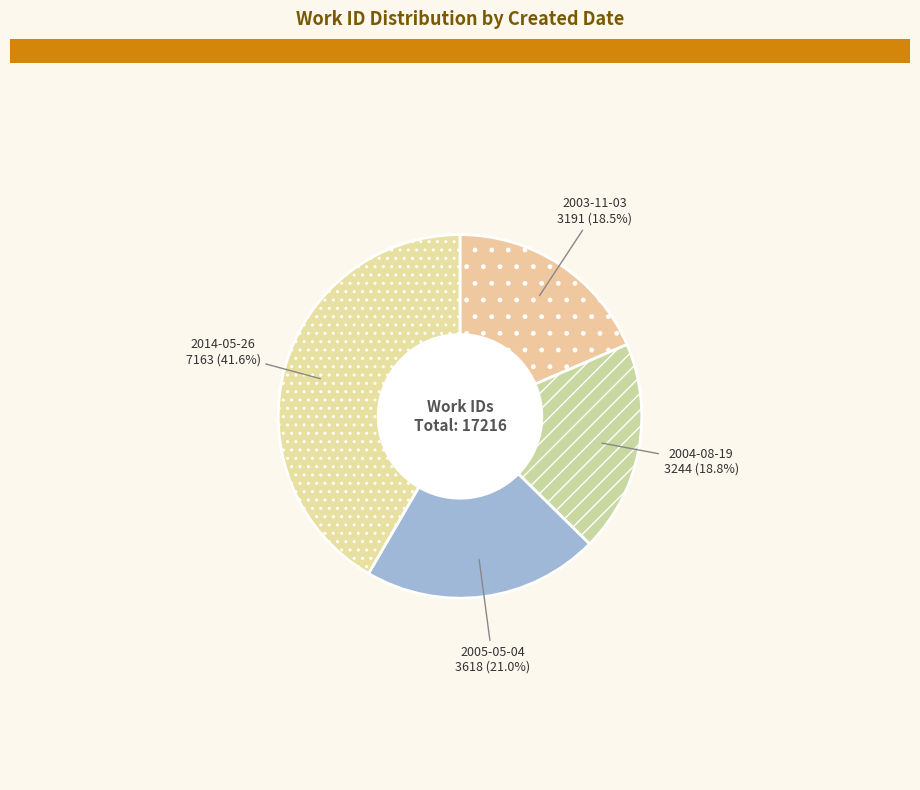

Which slice is the largest?

2014-05-26